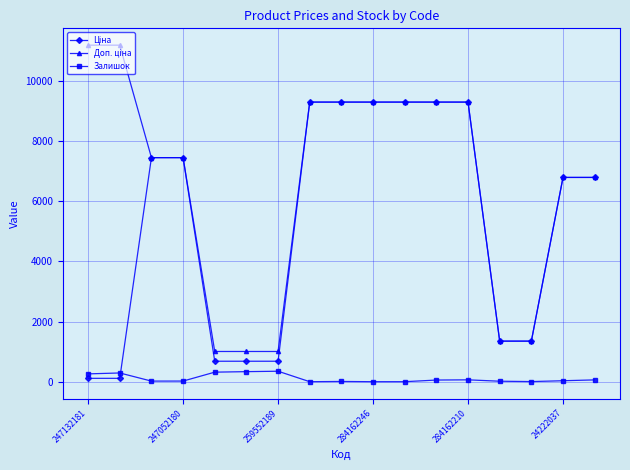

True or false: Залишок has more than 0 interior local peaks.

True